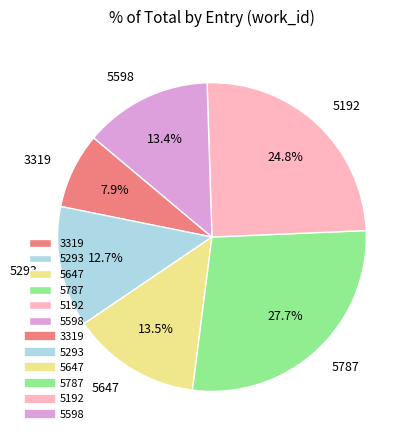

Is there a majority slice in this chart?

No